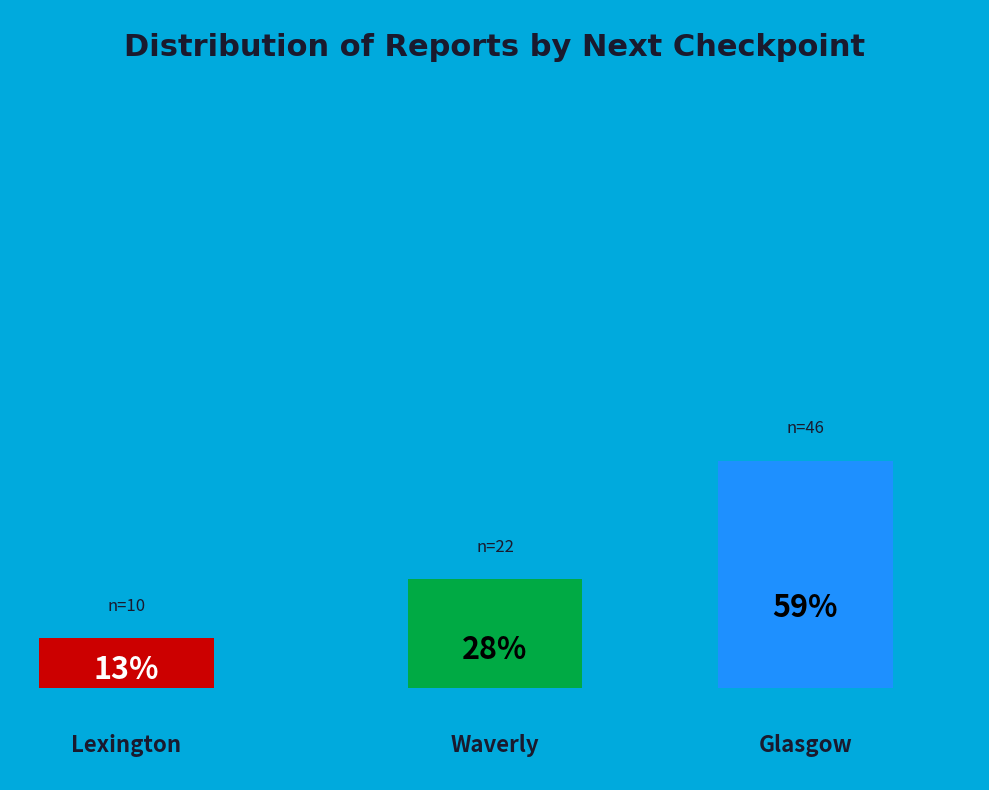

Does Waverly account for over 50% of the chart?

No